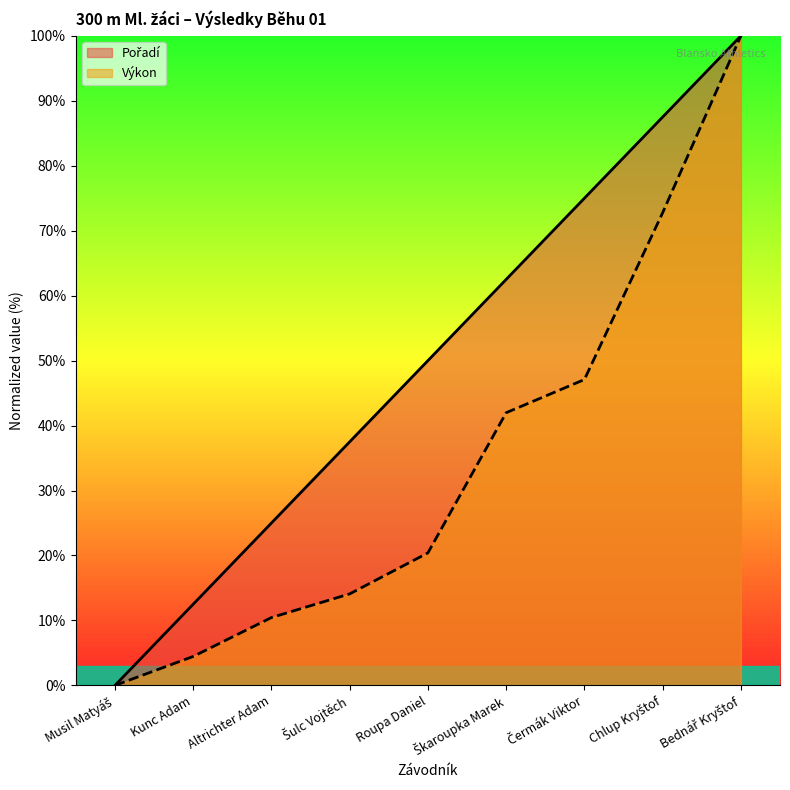

Reading left to right, extract all data points from this chart.

Pořadí: 0.0	12.5	25.0	37.5	50.0	62.5	75.0	87.5	100.0
Výkon: 0.0	4.5	10.4	14.1	20.4	42.0	47.1	72.8	100.0